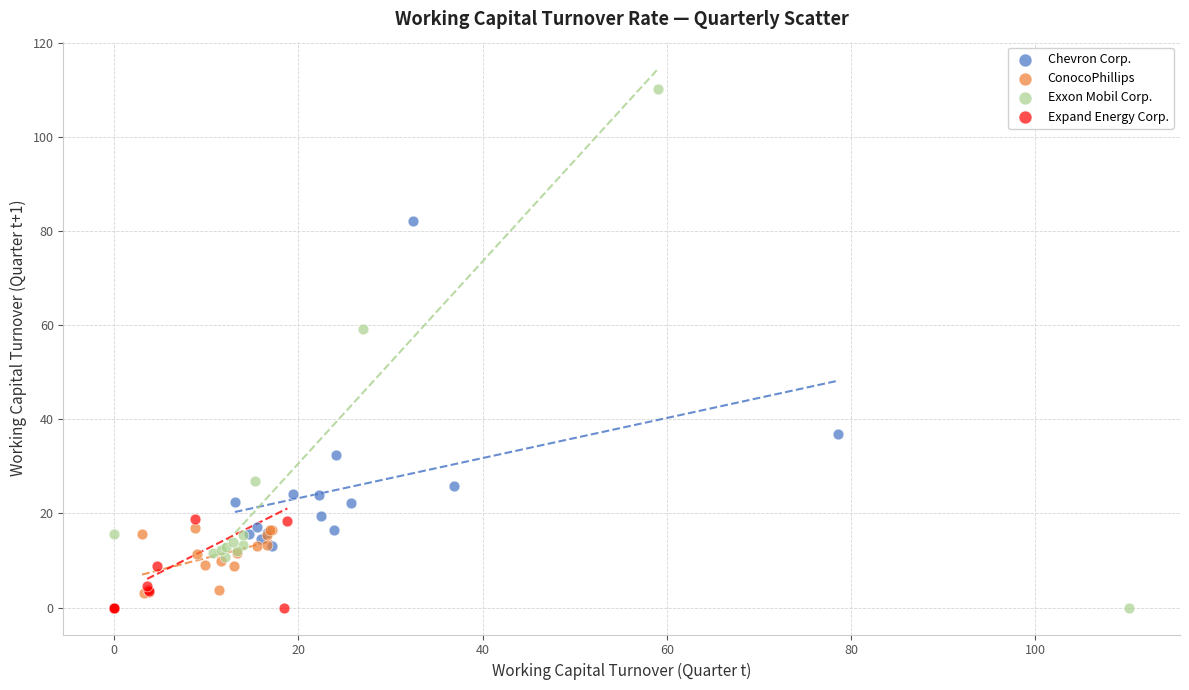

Which series has the largest Y range (max minus min)?

Exxon Mobil Corp.